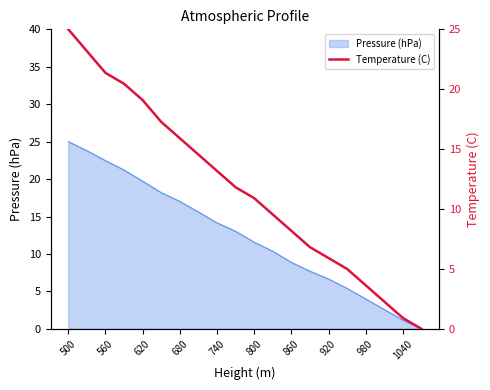

The value of Pressure (hPa) at 620 is 30.1. True or false?

False